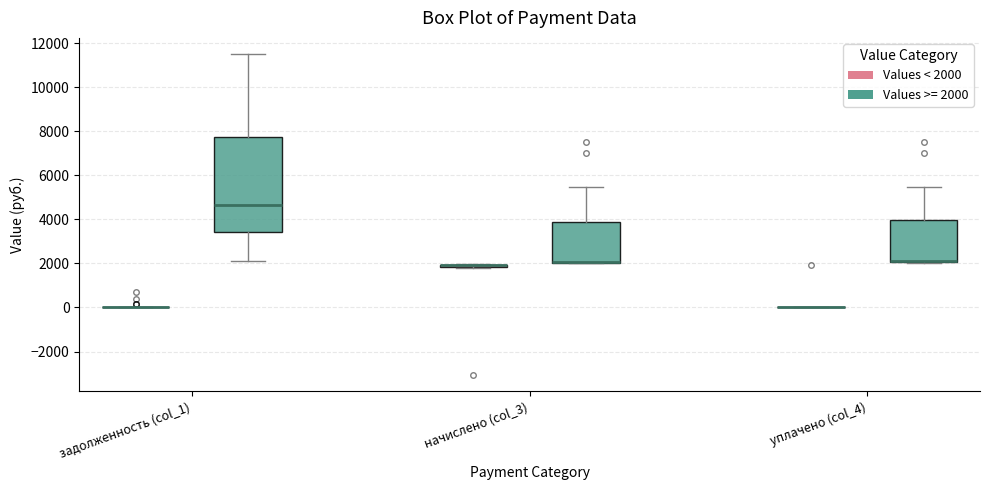

Reading left to right, transcribe this box plot: for each box, give where its median line is, the range the box spans, and where its two whiskers end, as read against the y-axis. The values are not printed on the chart, so give them approximately, as read against the axis.

задолженность (col_1) (Values < 2000): box collapsed to a line at 0, whiskers 0 to 0
задолженность (col_1) (Values >= 2000): median 4600, box 3400 to 7800, whiskers 2200 to 11600
начислено (col_3) (Values < 2000): box collapsed to a line at 2000, whiskers 1800 to 2000
начислено (col_3) (Values >= 2000): median 2000 (drawn on the box's lower edge), box 2000 to 3800, whiskers 2000 to 5400
уплачено (col_4) (Values < 2000): box collapsed to a line at 0, whiskers 0 to 0
уплачено (col_4) (Values >= 2000): median 2000 (drawn on the box's lower edge), box 2000 to 4000, whiskers 2000 to 5400